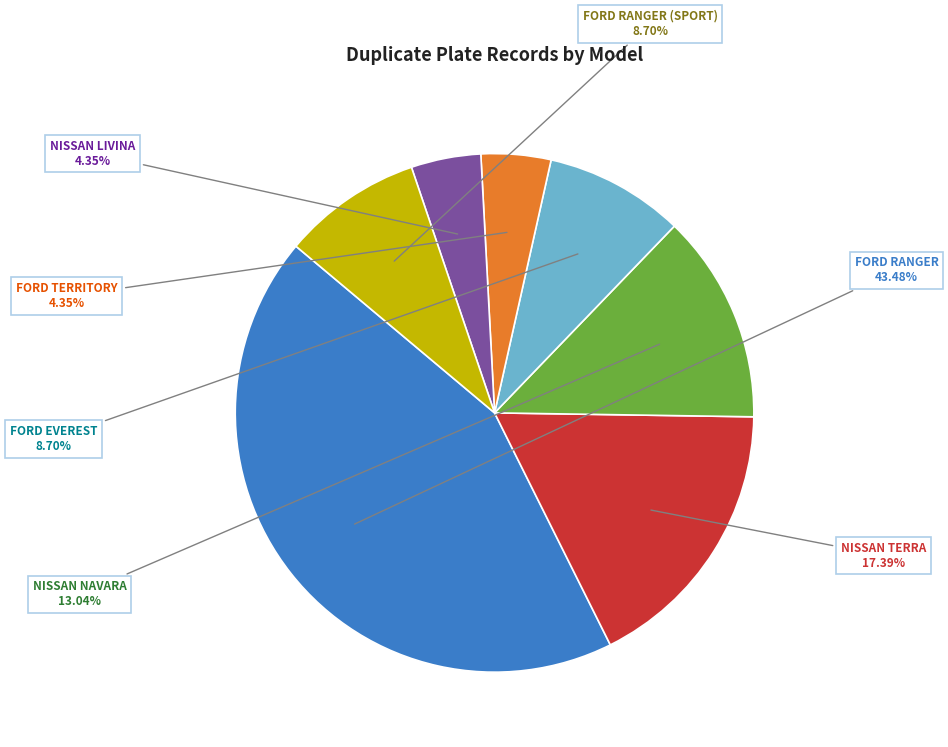

Approximately how many times larger is the value at FORD EVEREST compared to NISSAN TERRA?

0.5